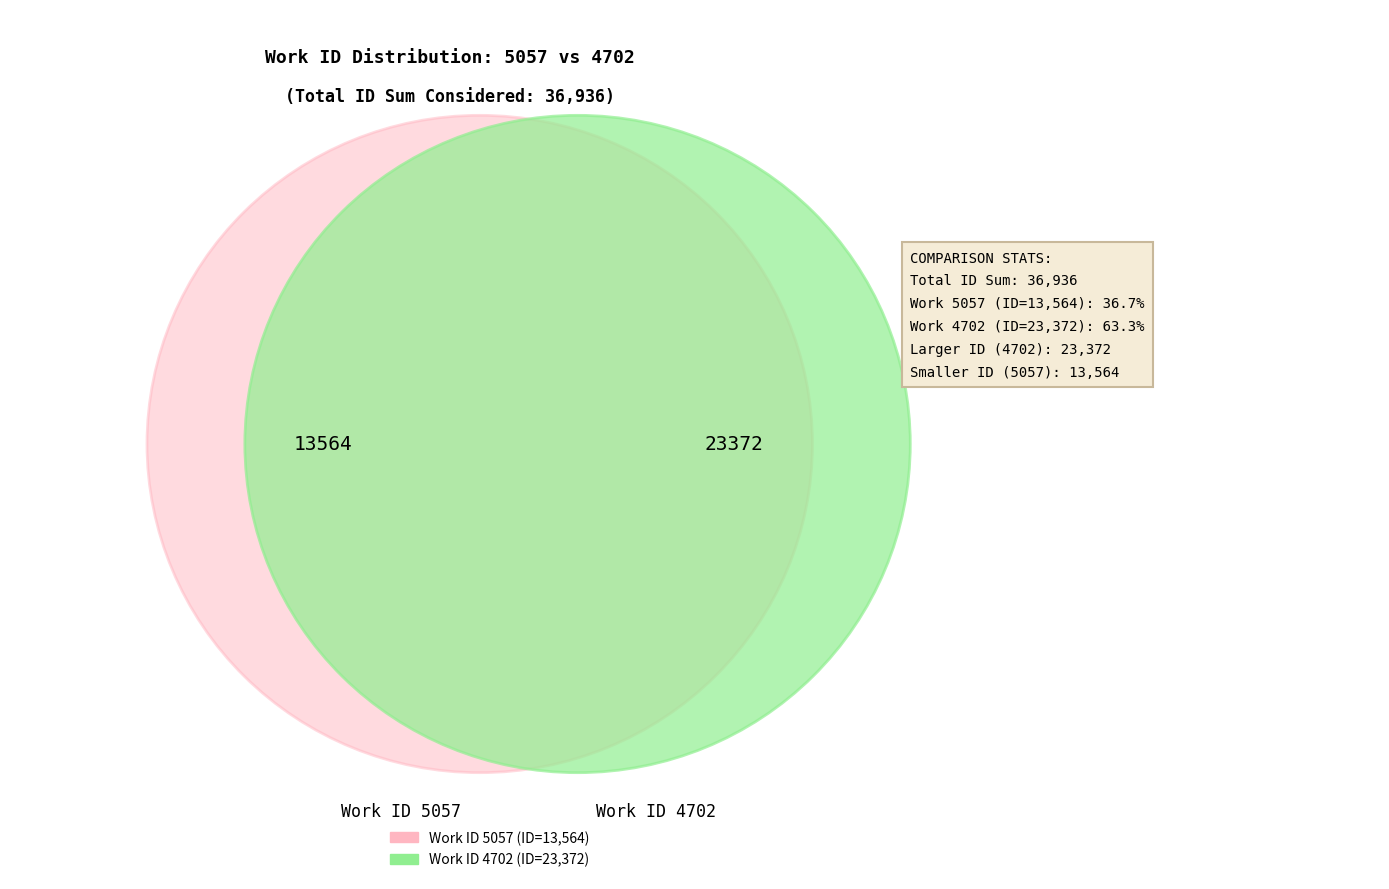

Count the number of slices in the pie.

2